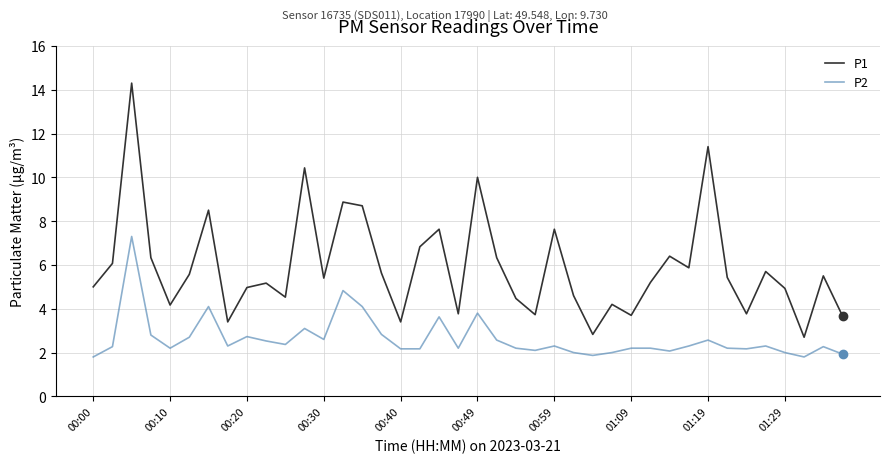

Rank the series by their maximum value, from highest to lowest.

P1, P2